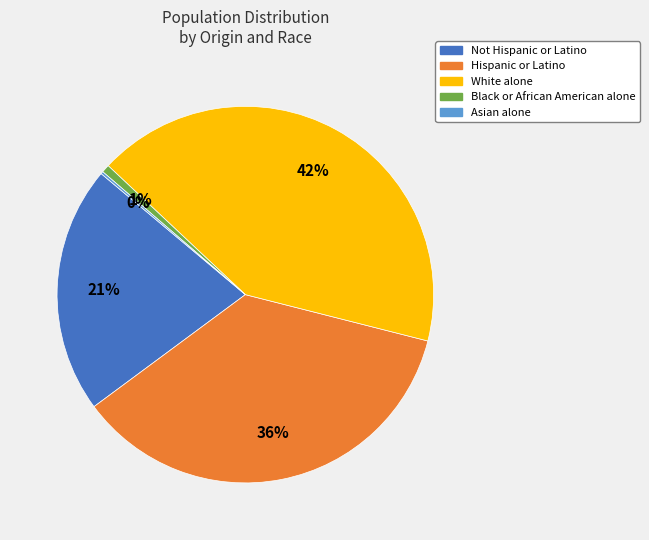

Does any single category account for the majority?

No